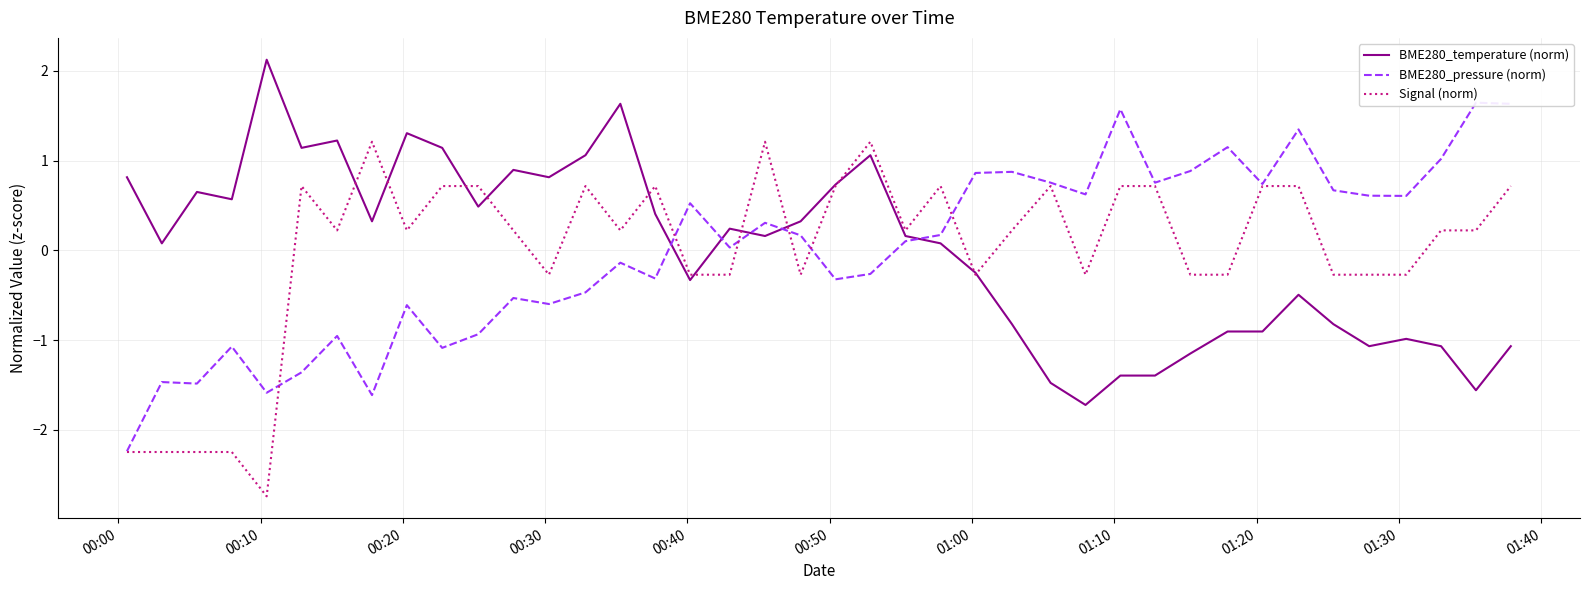

What is the lowest value of the Signal (norm) series?

-2.7